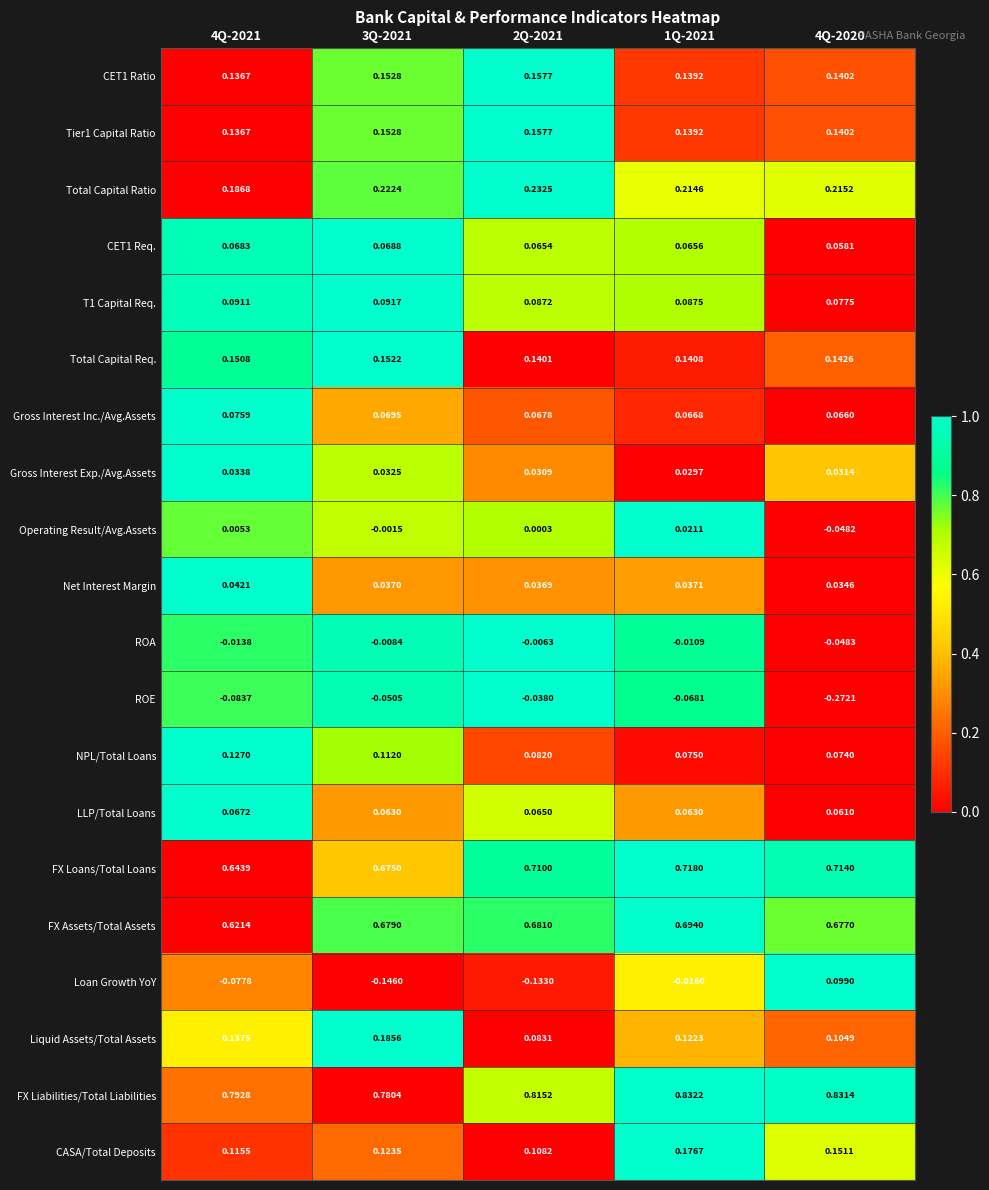

Which series has the largest range (max minus min)?

Loan Growth YoY